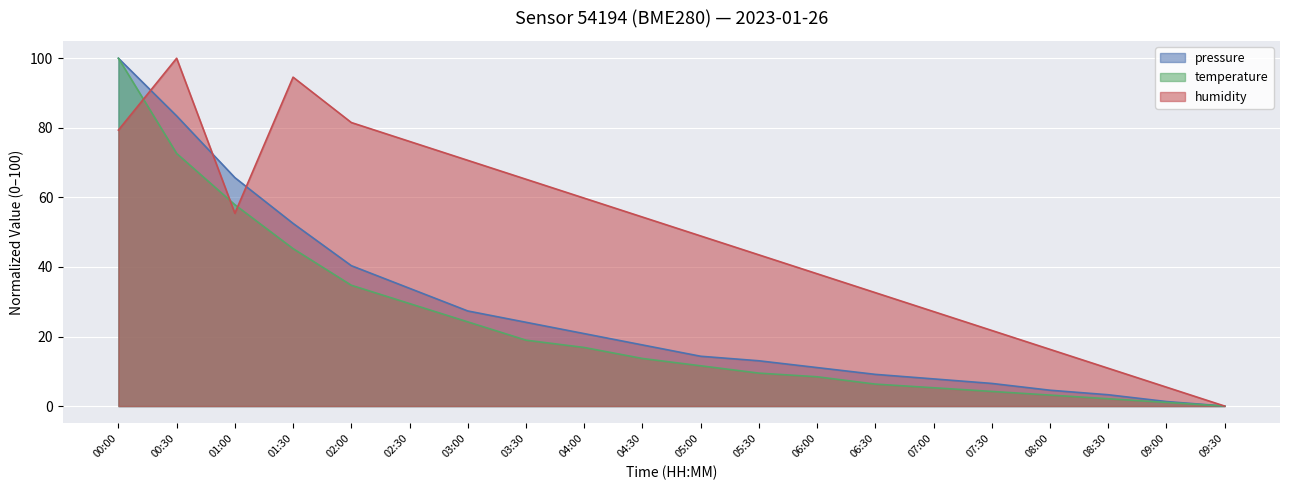

Which series has the largest range (max minus min)?

pressure